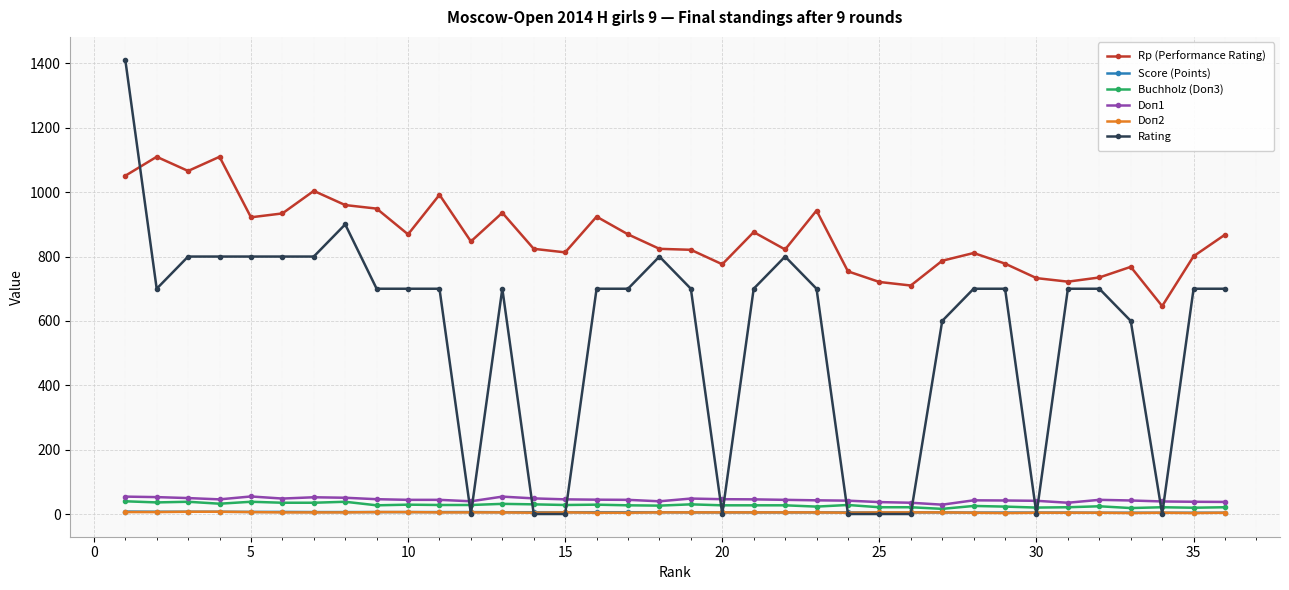

True or false: Rp (Performance Rating) and Score (Points) cross at least once.

False